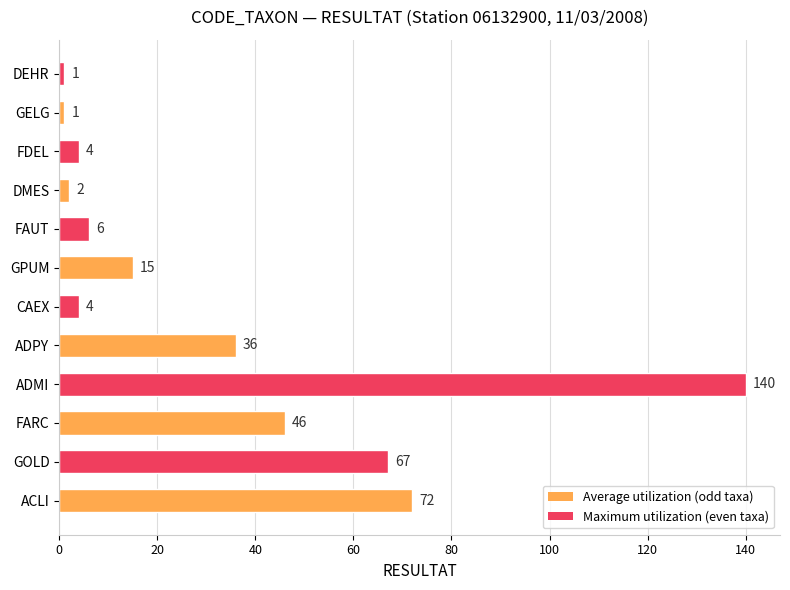

Does the chart contain any negative values?

No